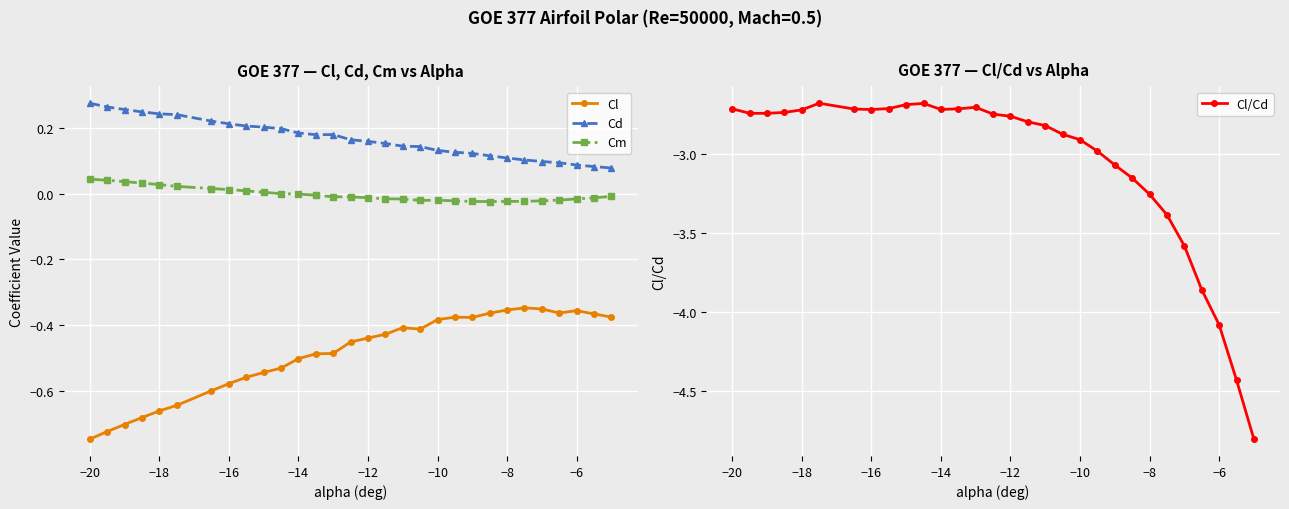

True or false: Cm has more than 0 points higher than both neighbors.

True